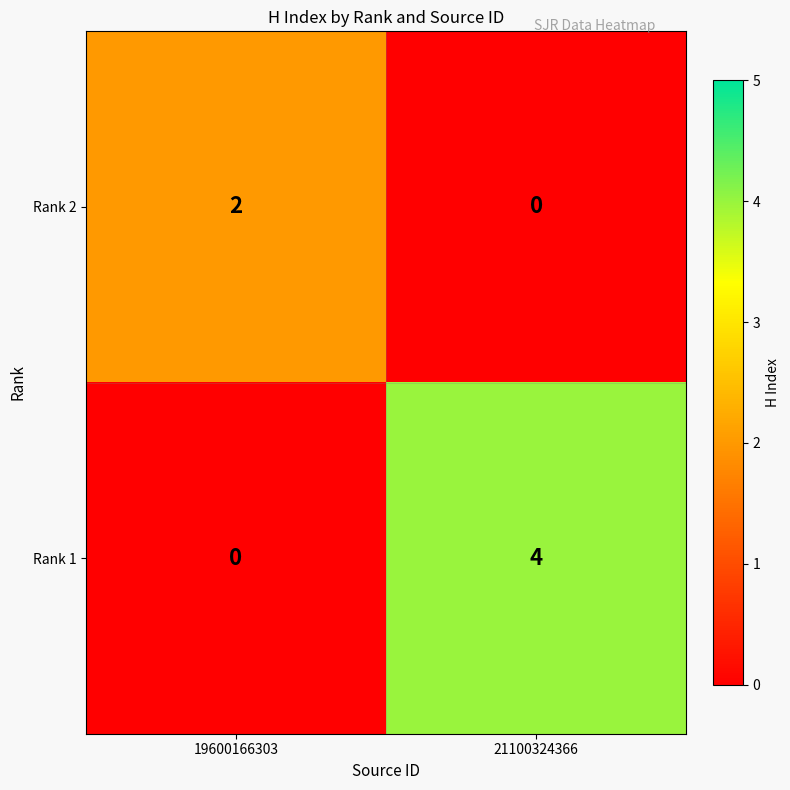

Which series changed the most between 19600166303 and 21100324366?

Rank 1